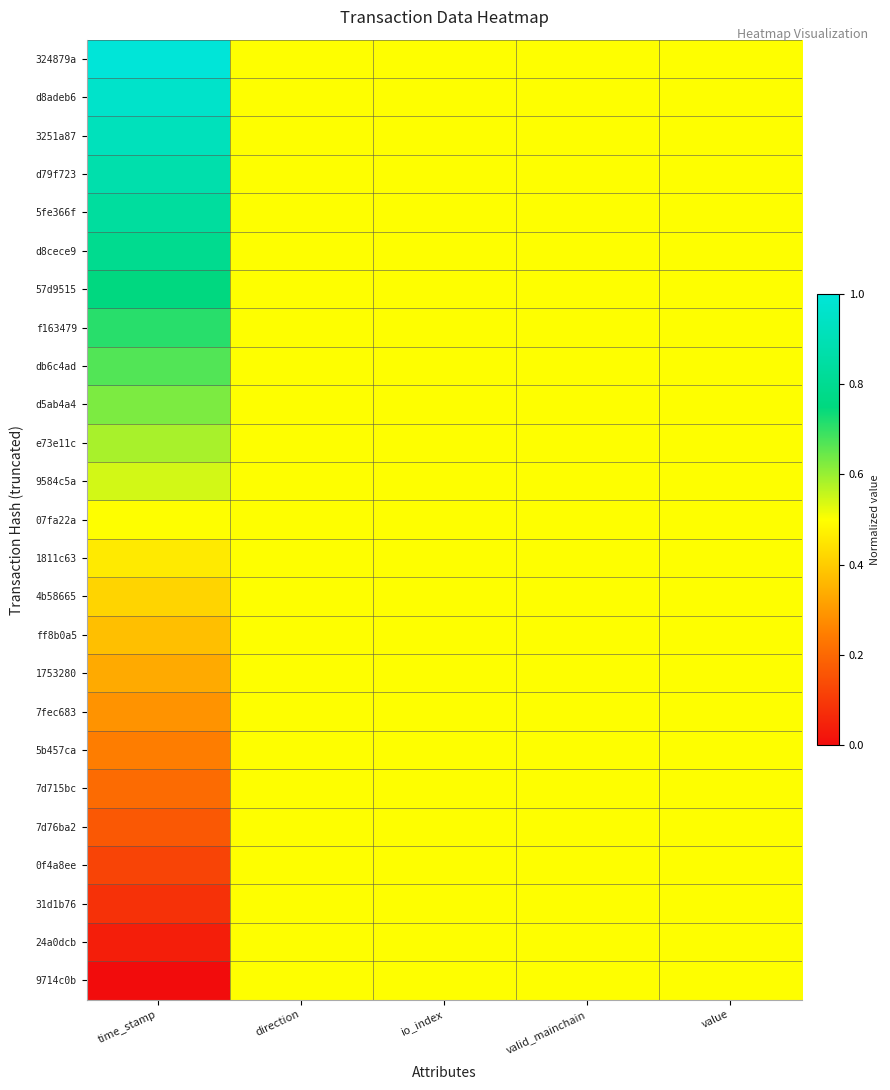

Which series has the largest range (max minus min)?

324879a